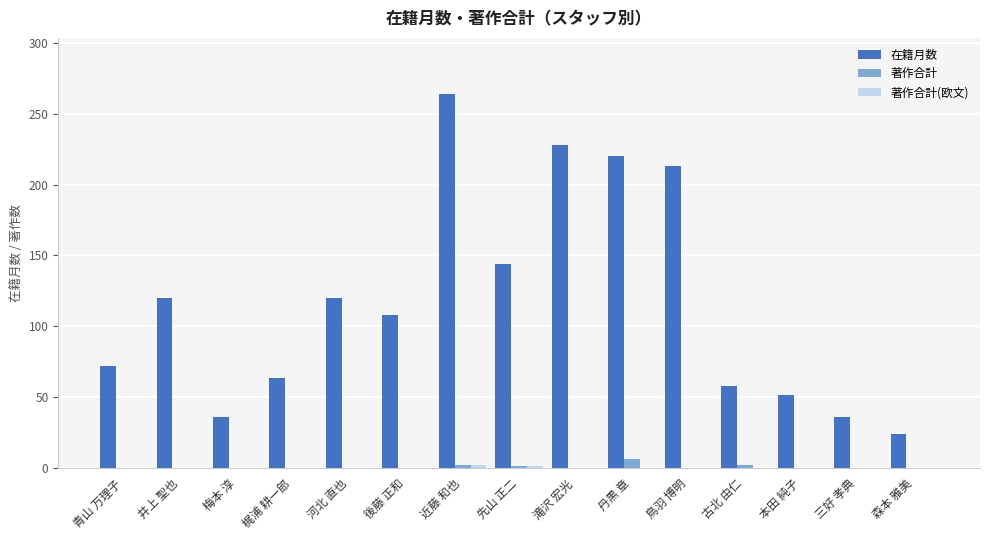

The value of 著作合計 at 鳥羽 博明 is 0. True or false?

True